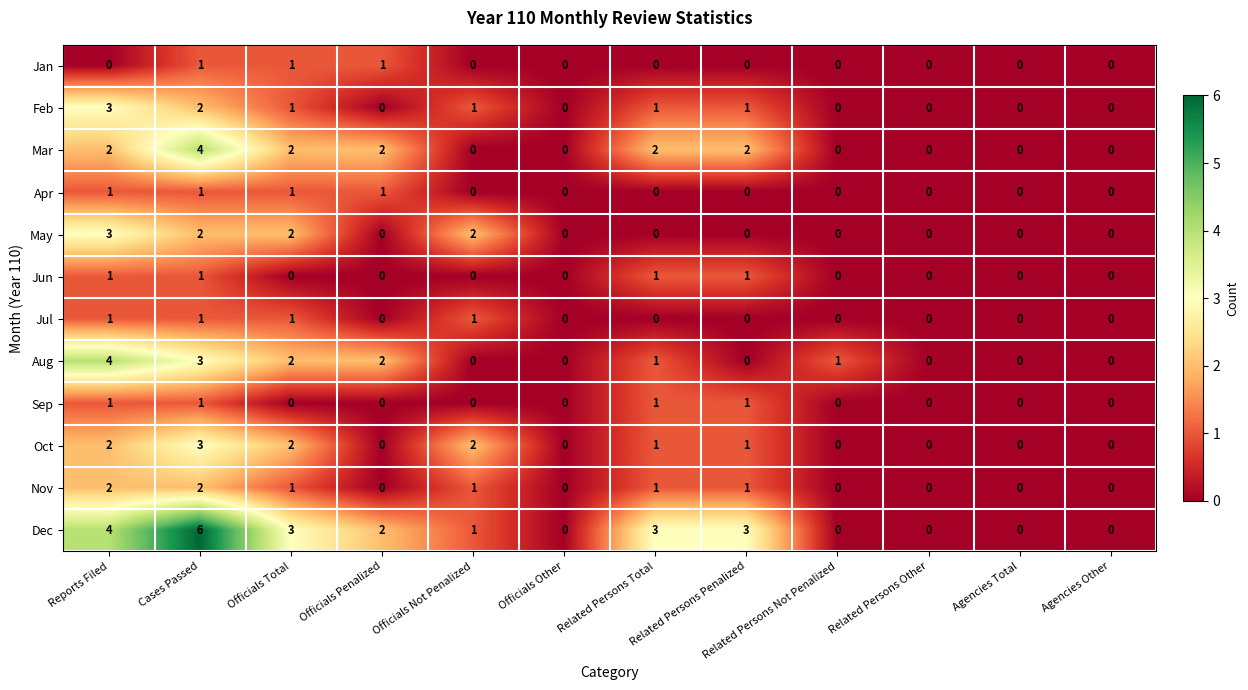

At which category is the sum across all series the highest?

Cases Passed